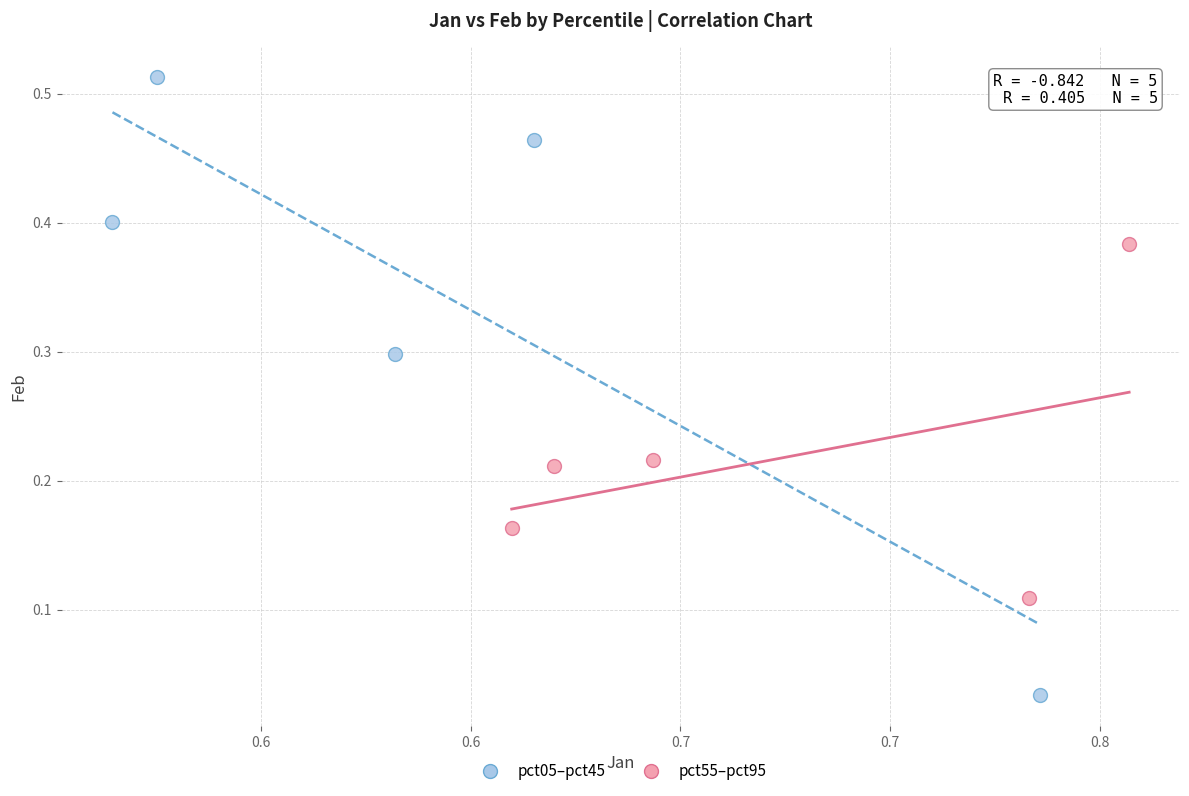

Which series contains the lowest Y value?

pct05–pct45